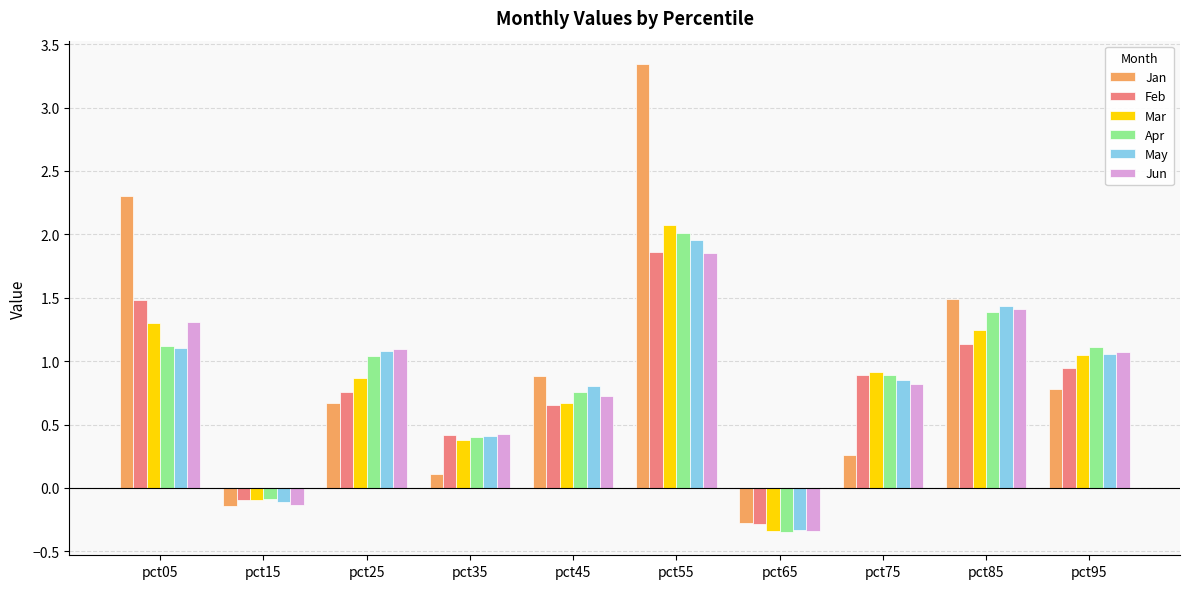

Which label corresponds to the smallest value in the chart?

pct65